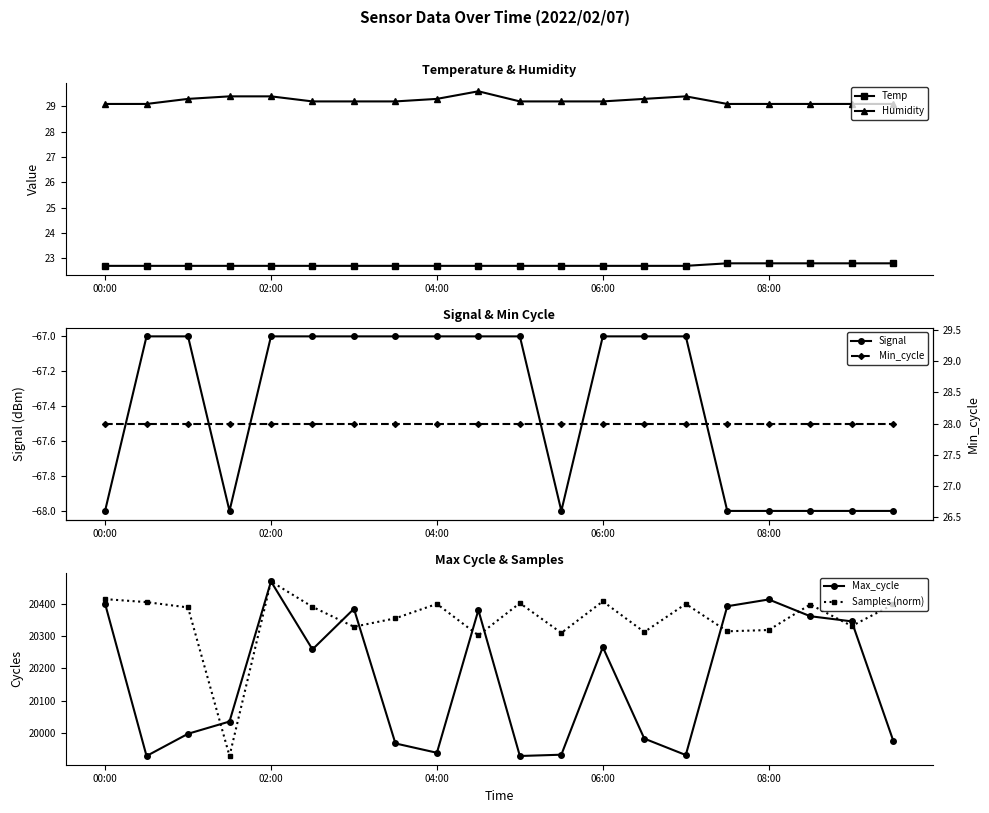

Is it true that Signal equals -103.0 at 7?

False